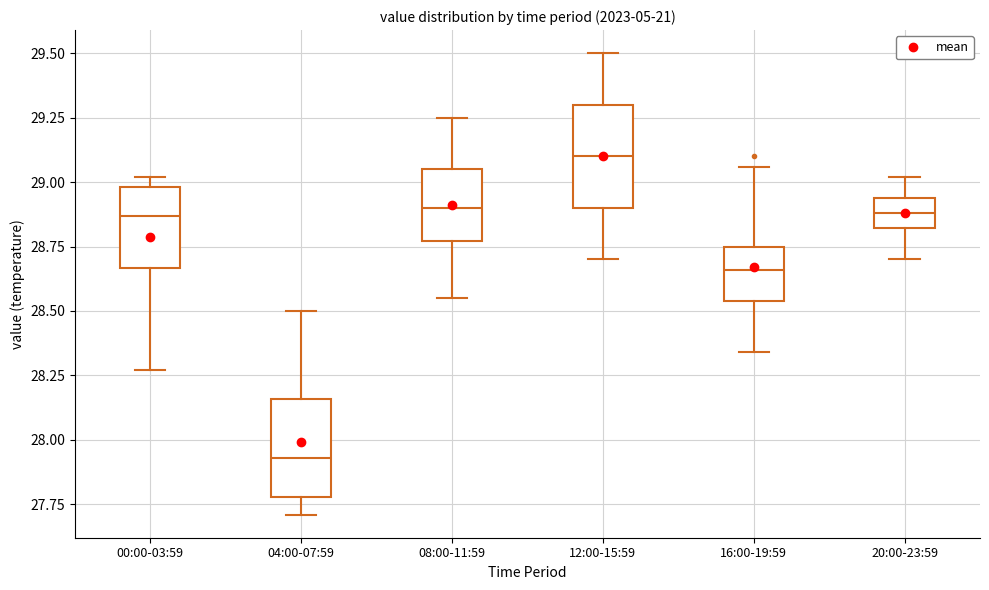

Reading left to right, transcribe this box plot: for each box, give where its median line is, the range the box spans, and where its two whiskers end, as read against the y-axis. The values are not printed on the chart, so give them approximately, as read against the axis.

00:00-03:59: median 28.85, box 28.65 to 29.00, whiskers 28.25 to 29.00 (just above the box's upper edge)
04:00-07:59: median 27.95, box 27.80 to 28.15, whiskers 27.70 to 28.50
08:00-11:59: median 28.90, box 28.75 to 29.05, whiskers 28.55 to 29.25
12:00-15:59: median 29.10, box 28.90 to 29.30, whiskers 28.70 to 29.50
16:00-19:59: median 28.65, box 28.55 to 28.75, whiskers 28.35 to 29.05
20:00-23:59: median 28.90, box 28.80 to 28.95, whiskers 28.70 to 29.00